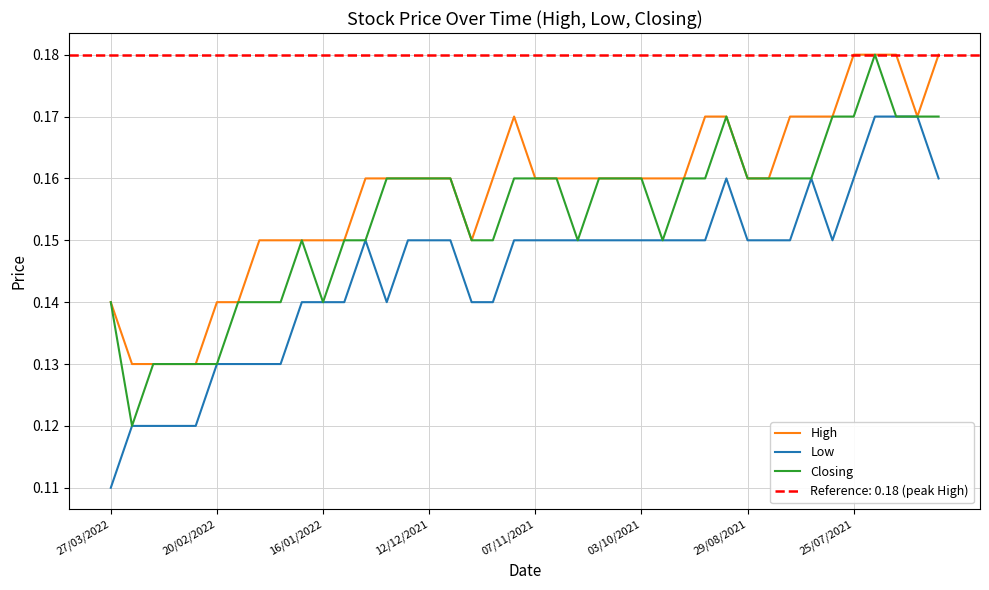

True or false: Low and Closing intersect in this chart.

False